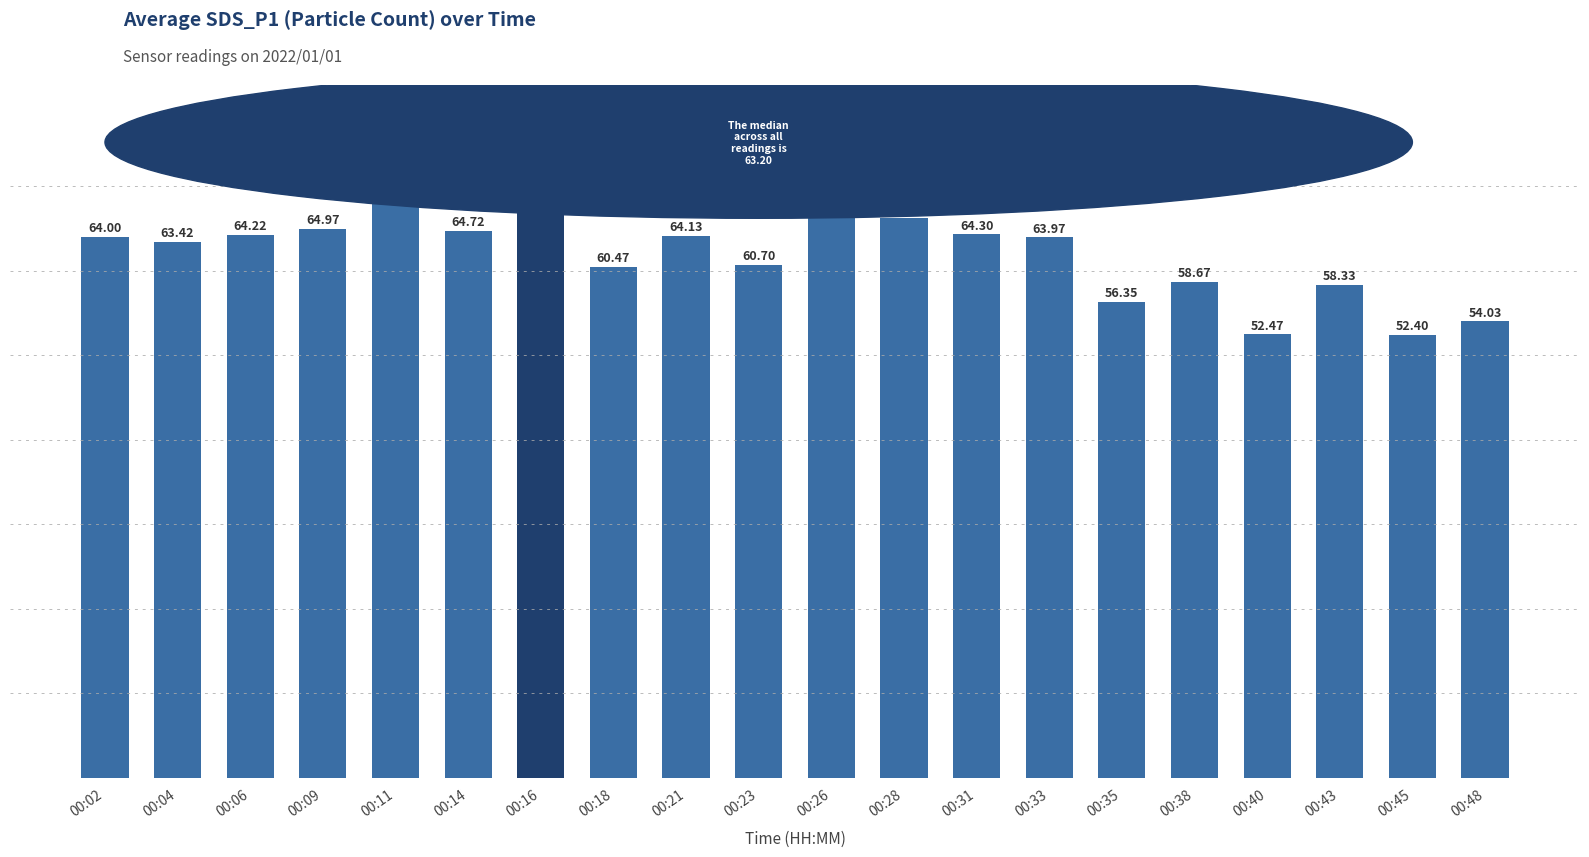

Which has a higher value, 00:45 or 00:04?

00:04